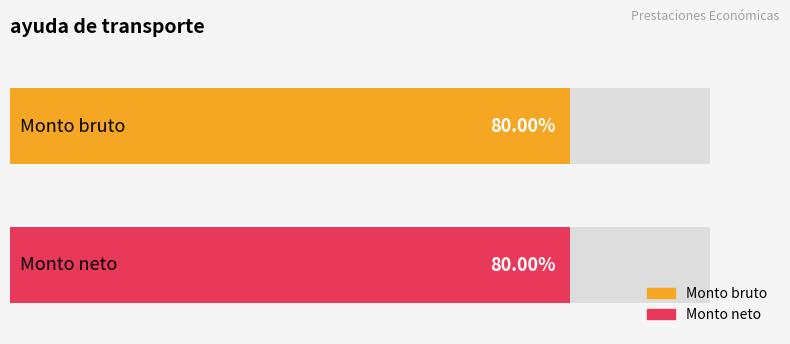

List the series in order of their peak value, lowest first.

Monto bruto, Monto neto